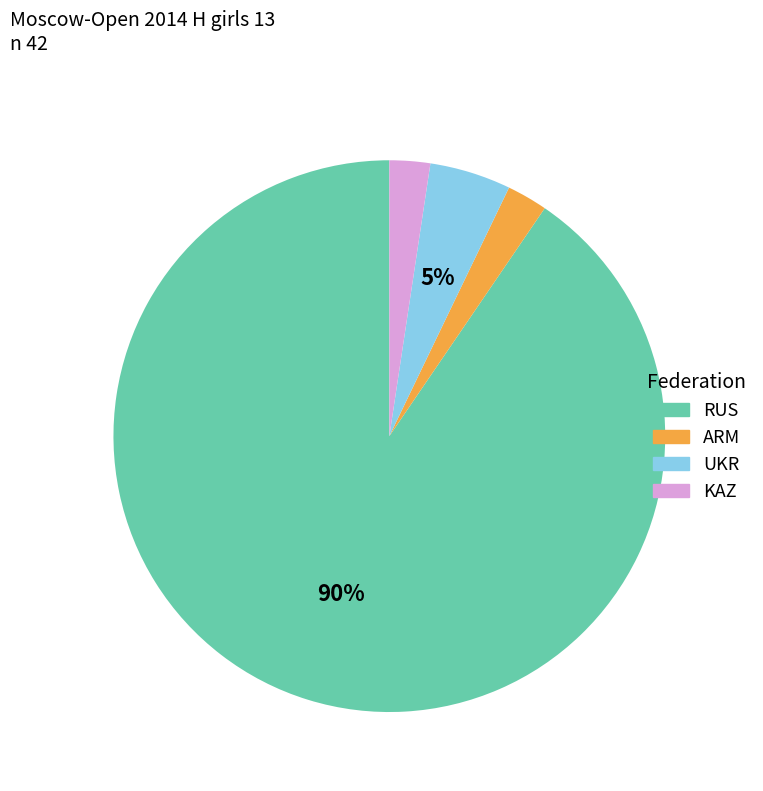

Is KAZ the majority of the pie?

No